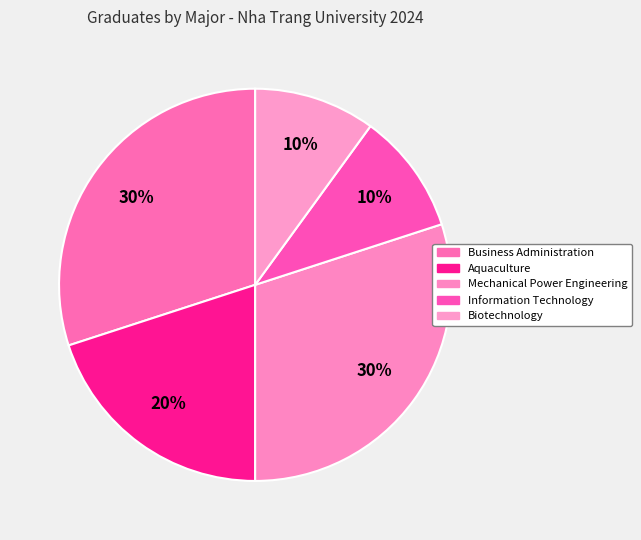

How many slices are in this pie chart?

5